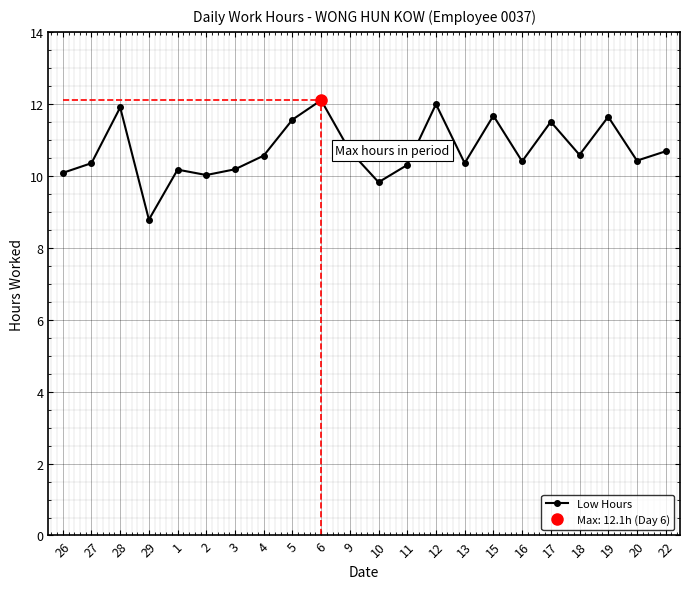

What is the minimum value shown in the chart?

8.8